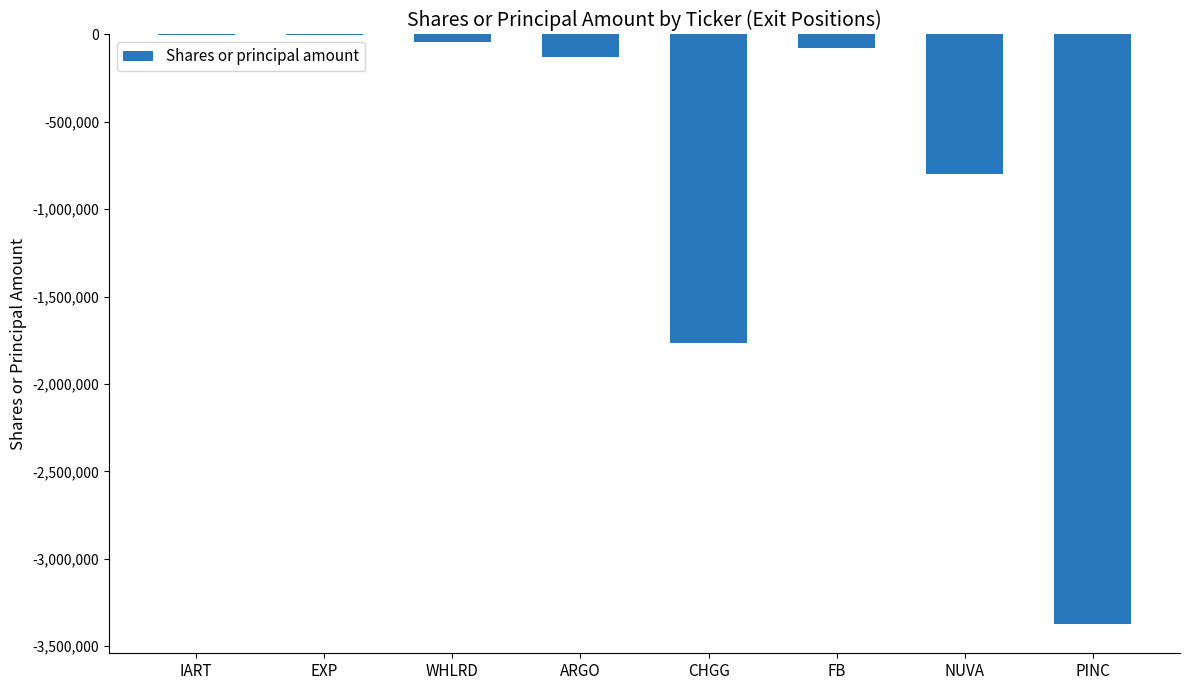

At which label is the value closest to -1687054?

CHGG